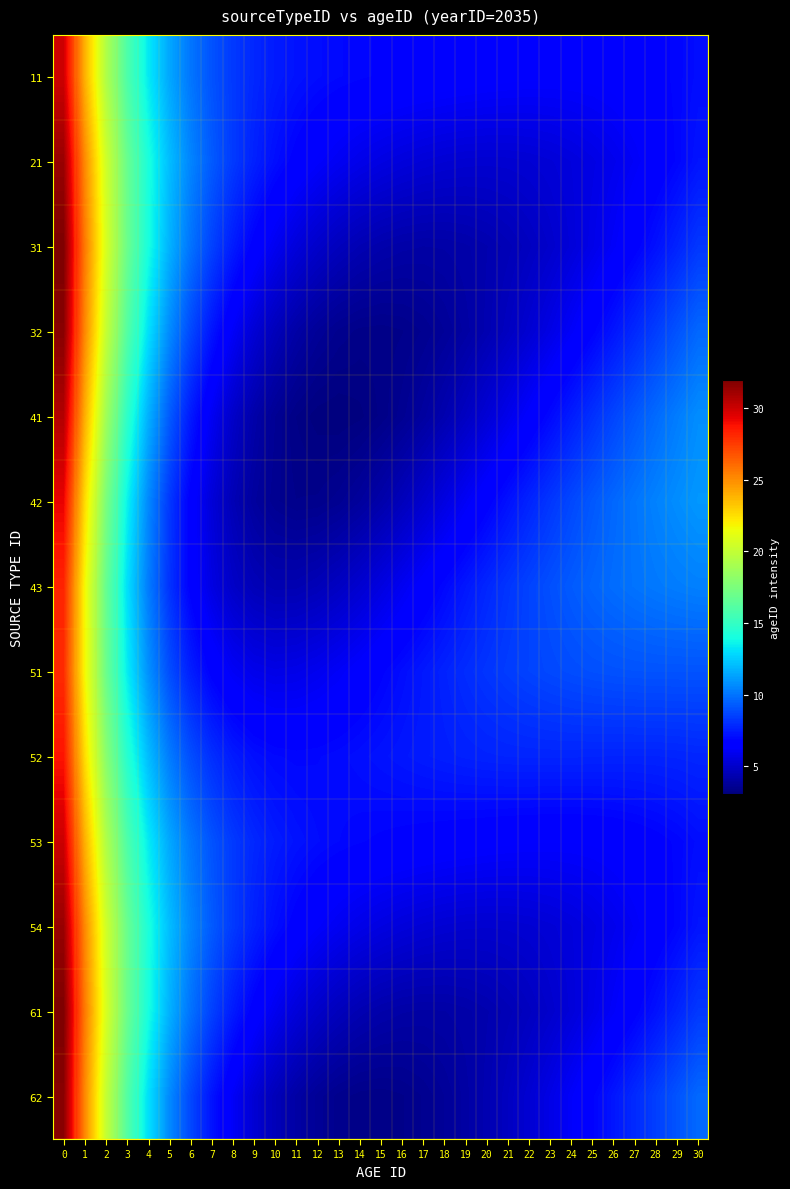

How many series are shown in this chart?

13